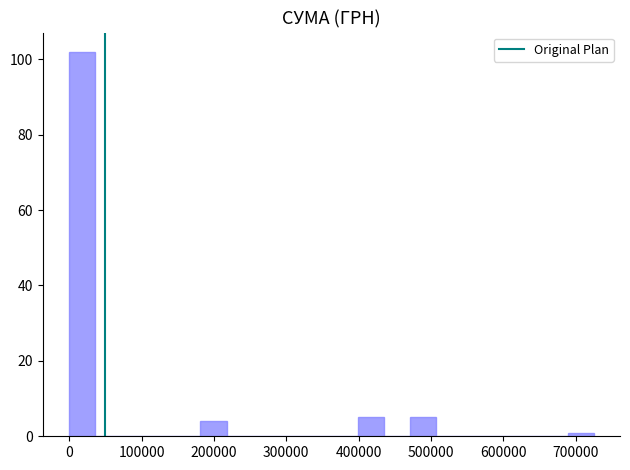

Around what value on the x-axis is the tallest bar? Give the approximate position of its centre, as read against the axis.

20000